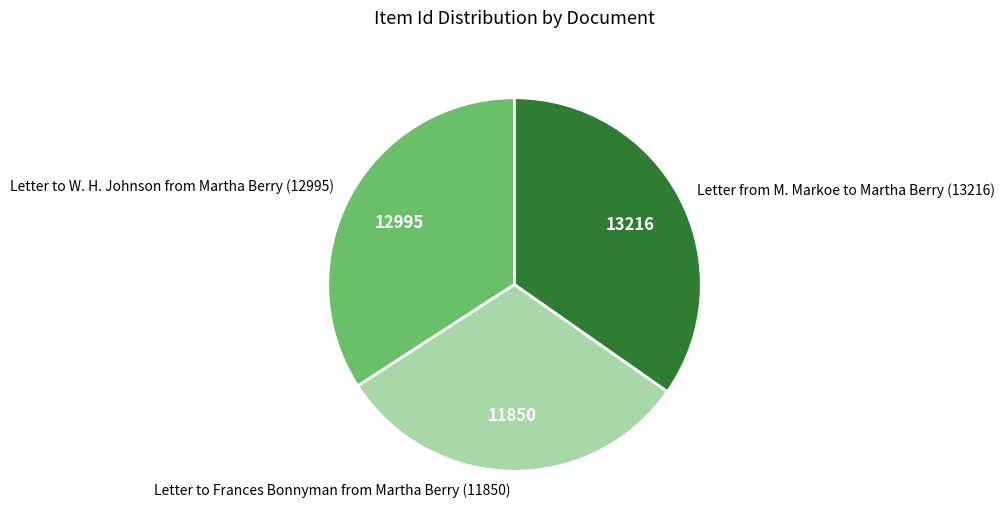

What is the smallest slice in the pie chart?

Letter to Frances Bonnyman from Martha Berry (11850)